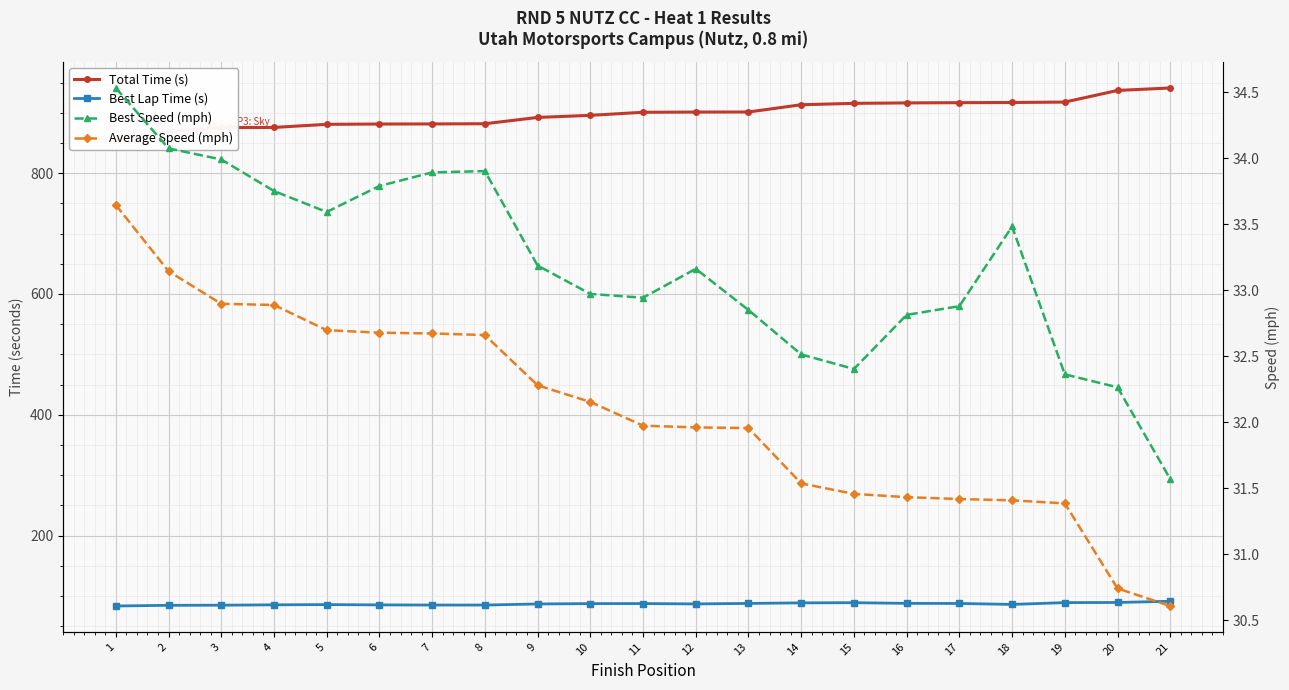

How many interior local peaks does the Best Lap Time (s) series have?

3